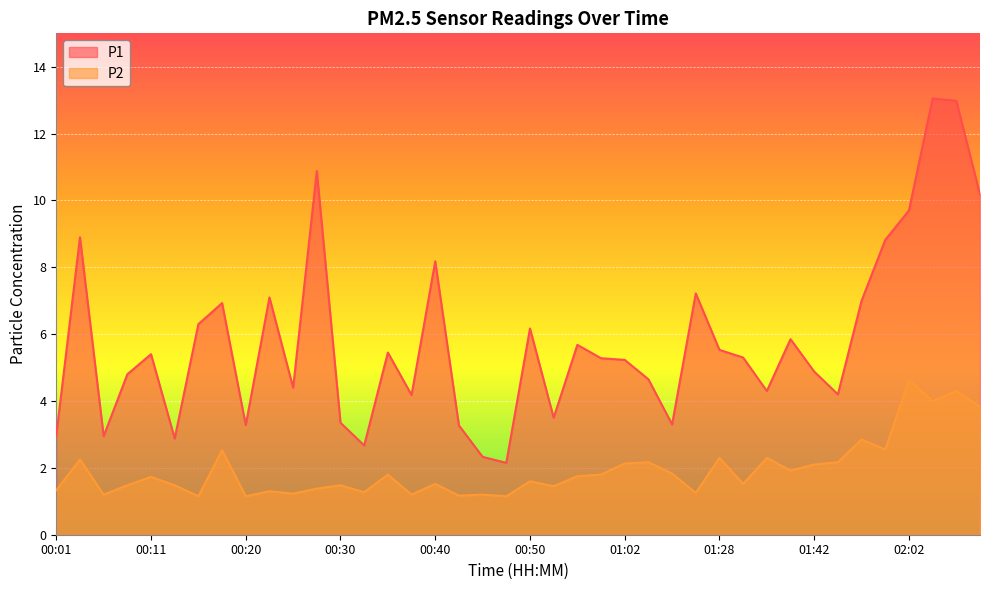

What is the label of the 11th point from the right?

01:31